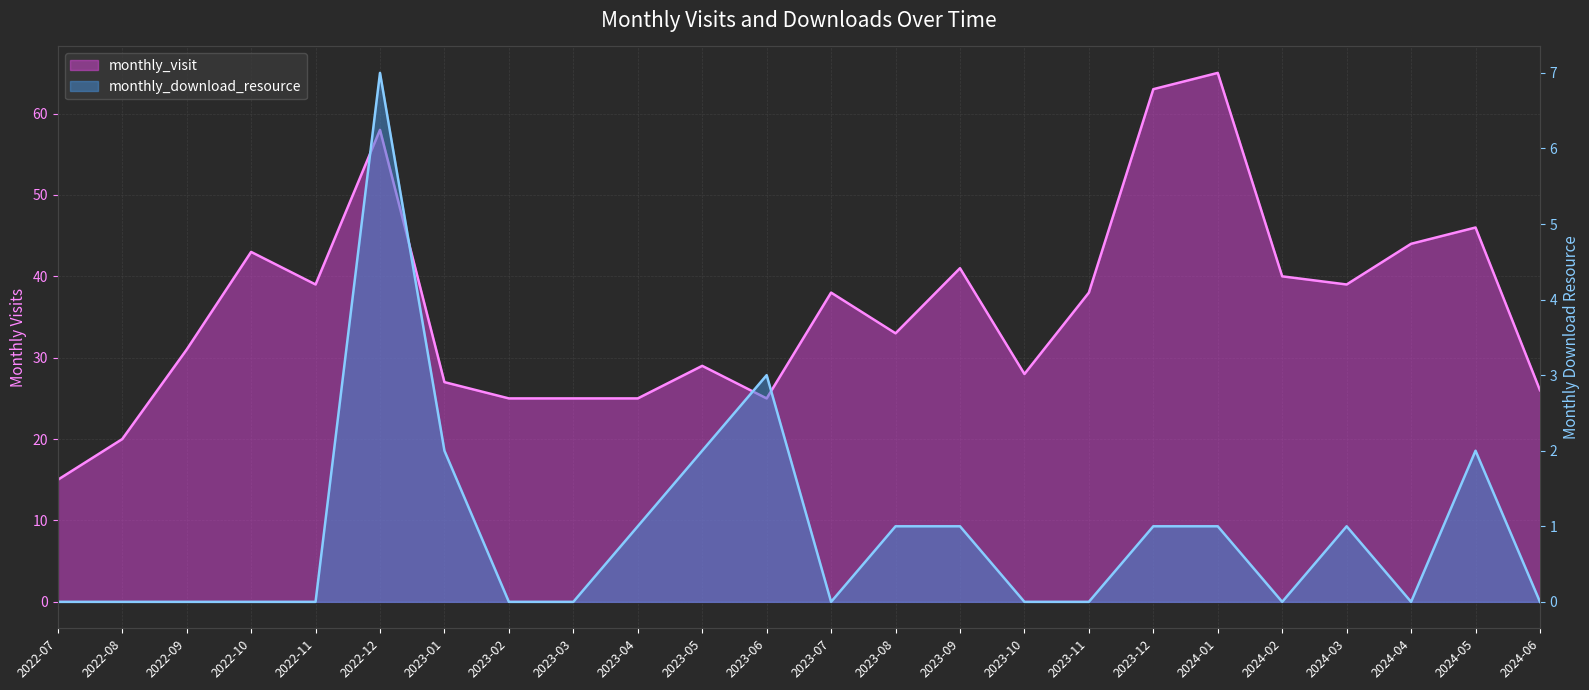

Rank the series by their average value, from lowest to highest.

monthly_download_resource, monthly_visit